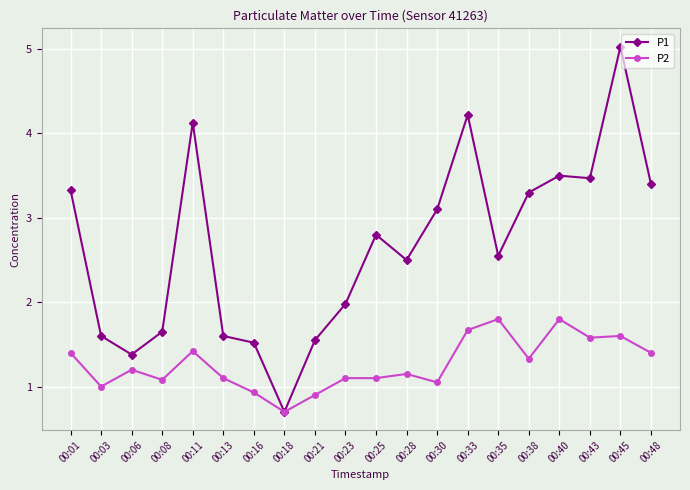

At which label does P2 first exceed 1?

00:01